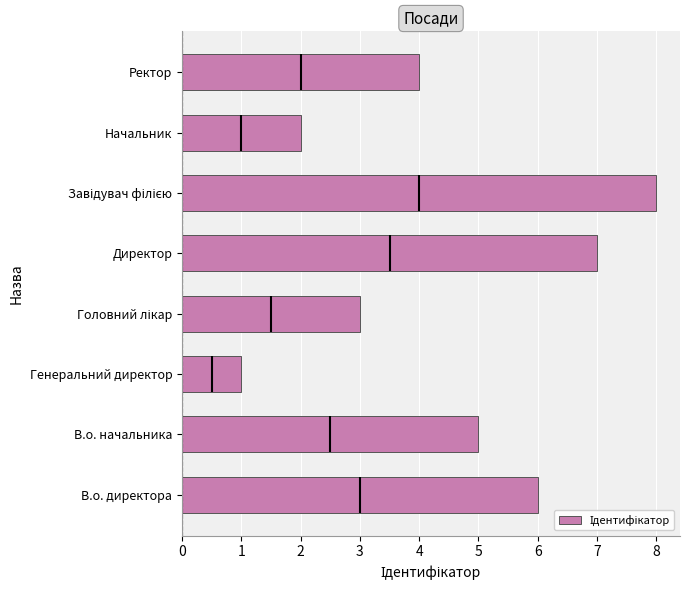

The chart shows a value of 5 at Головний лікар. True or false?

False